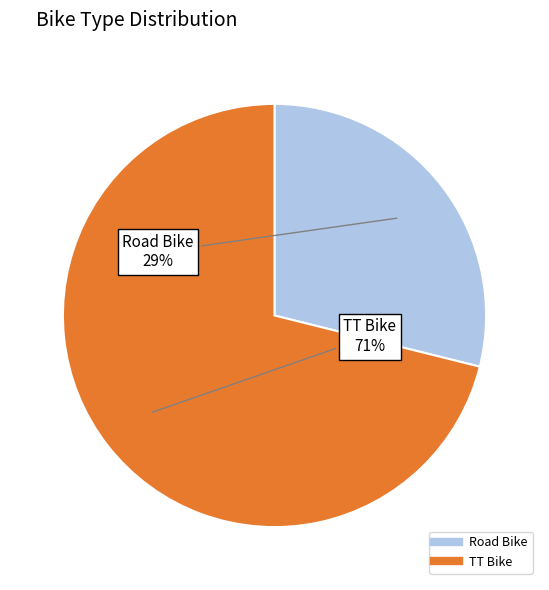

Which category has the biggest portion of the pie?

TT Bike